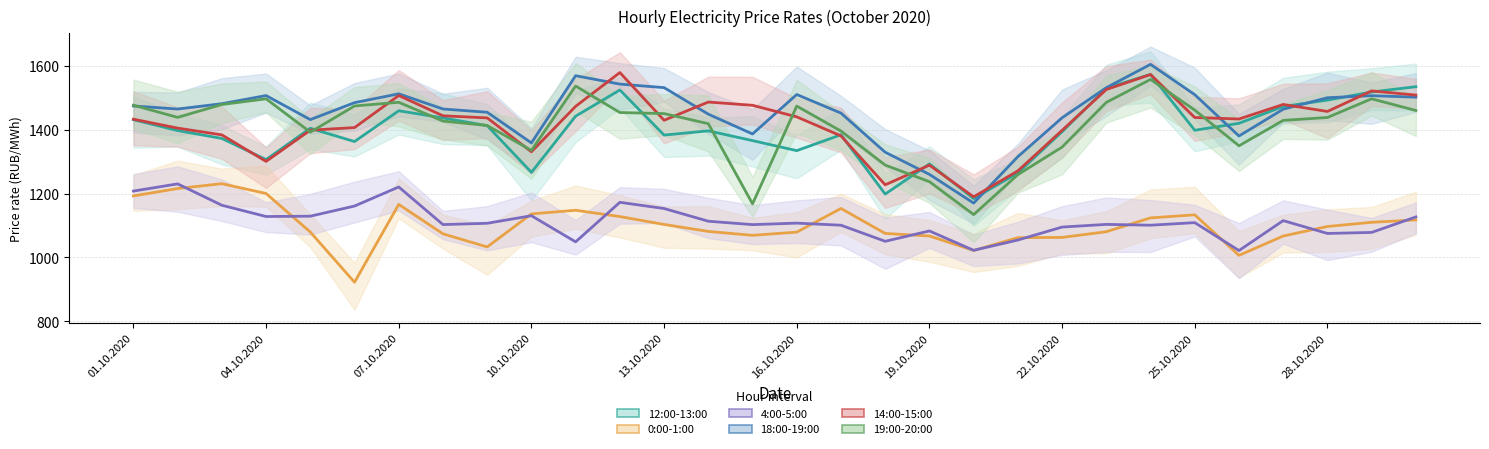

What is the label of the 24th point from the right?

07.10.2020